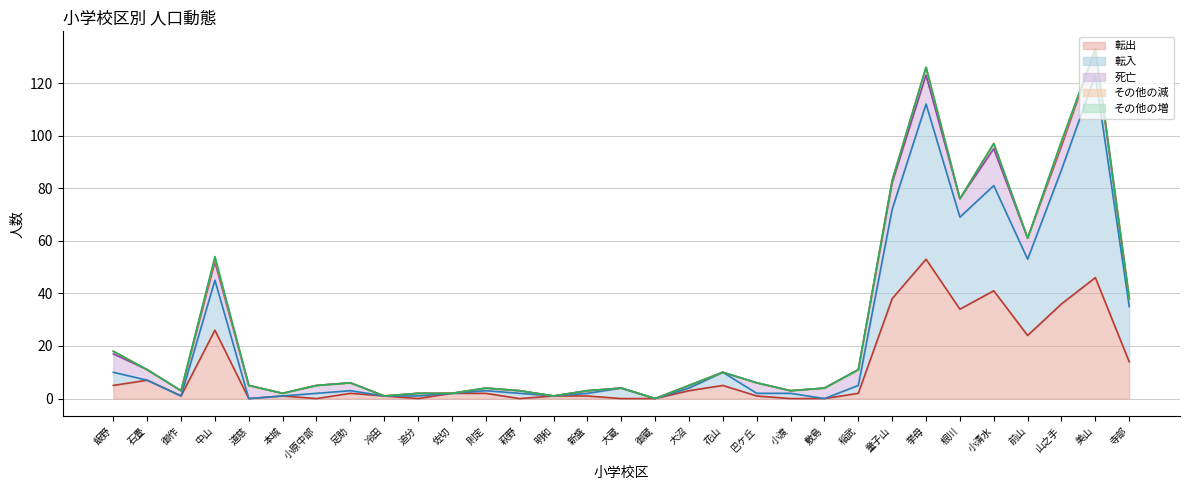

The value of 転出 at 御作 is 2. True or false?

False